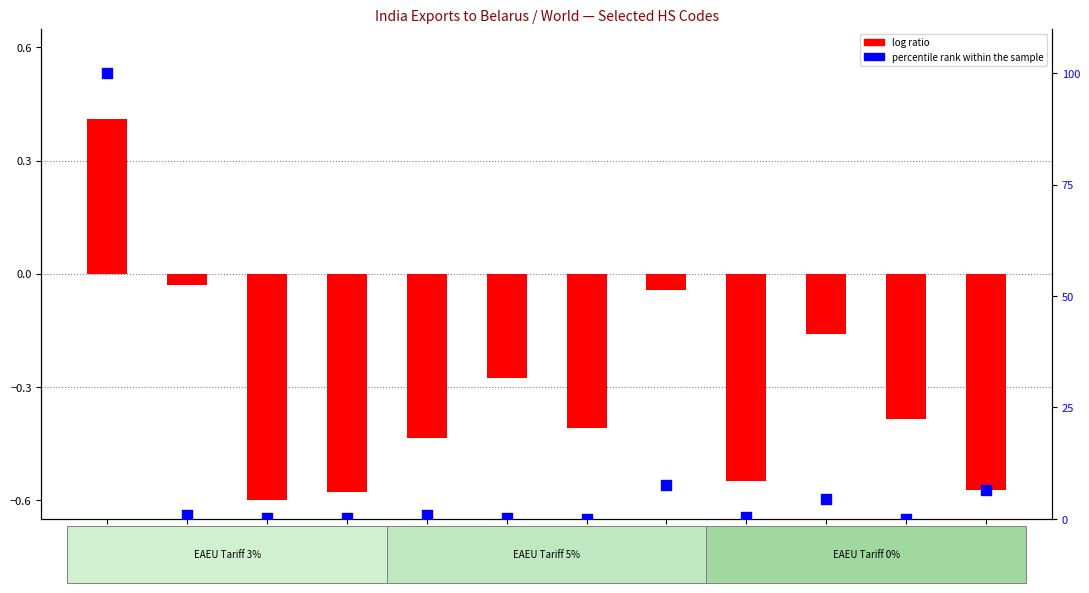

Which series contains the highest Y value?

percentile rank within the sample